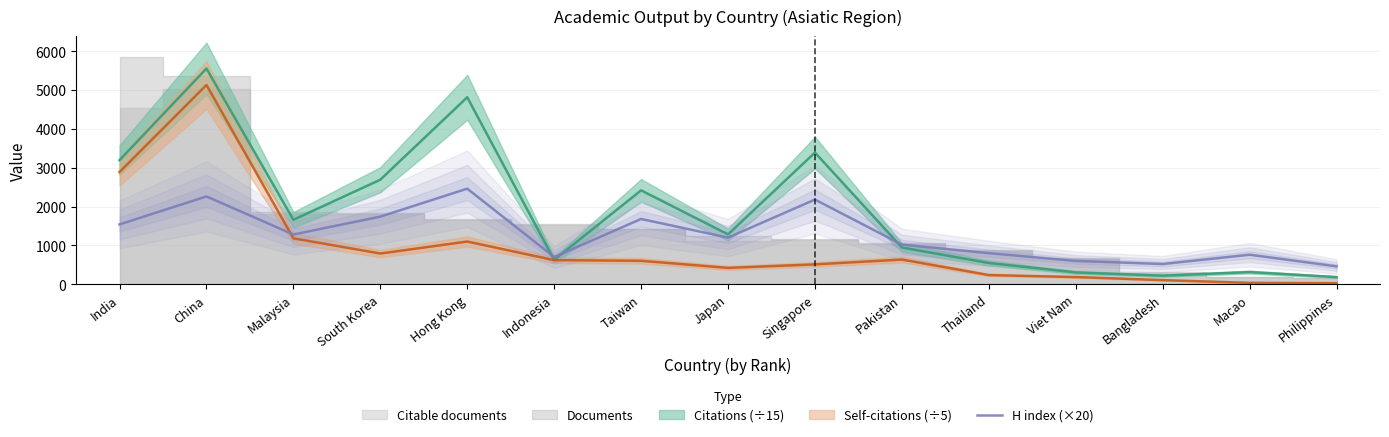

Reading left to right, extract all data points from this chart.

India=1540	China=2260	Malaysia=1280	South Korea=1740	Hong Kong=2460	Indonesia=700	Taiwan=1680	Japan=1200	Singapore=2180	Pakistan=1020	Thailand=800	Viet Nam=600	Bangladesh=520	Macao=760	Philippines=460